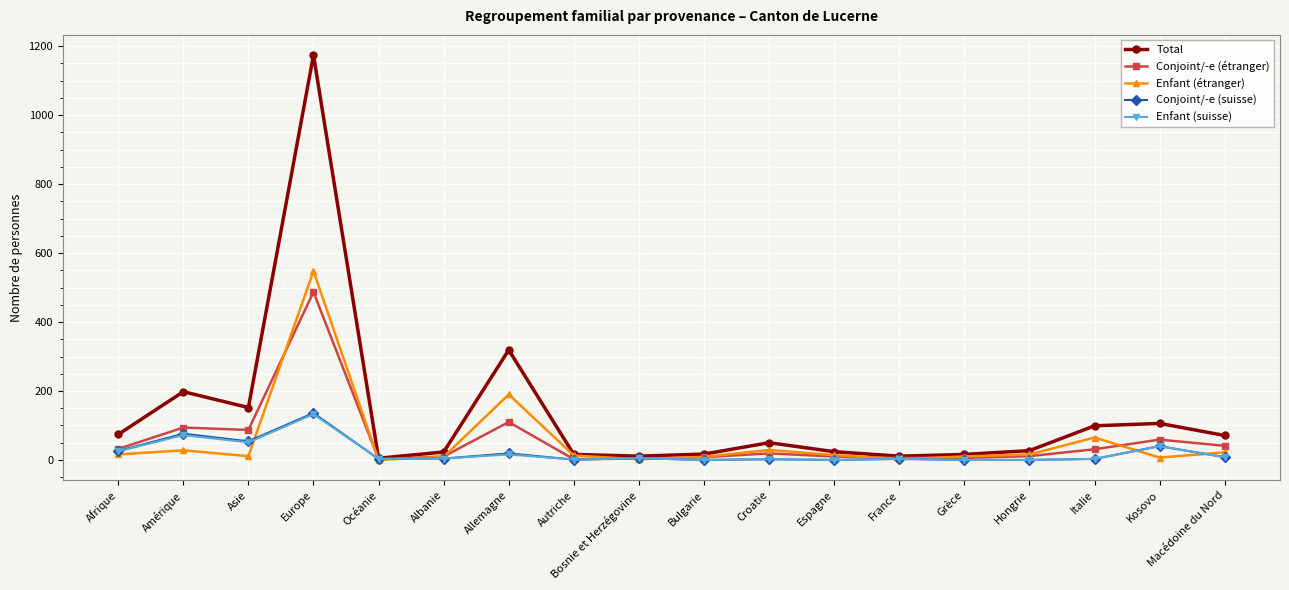

What is the label of the 5th point from the right?

Grèce